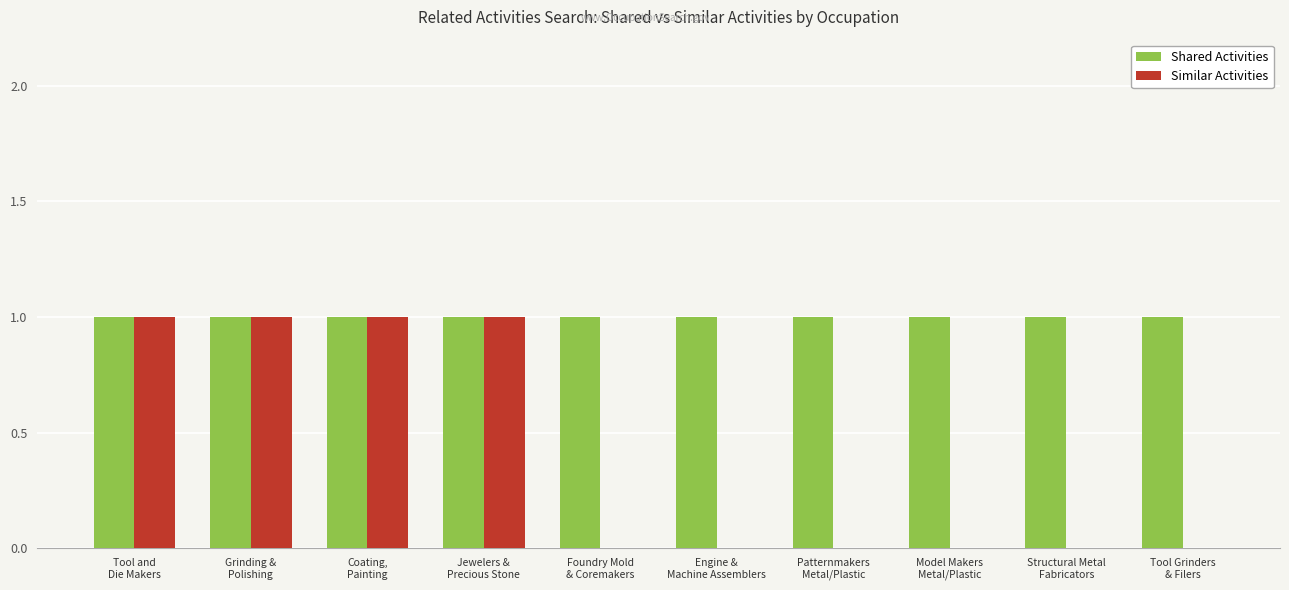

How many distinct data groups are displayed?

2